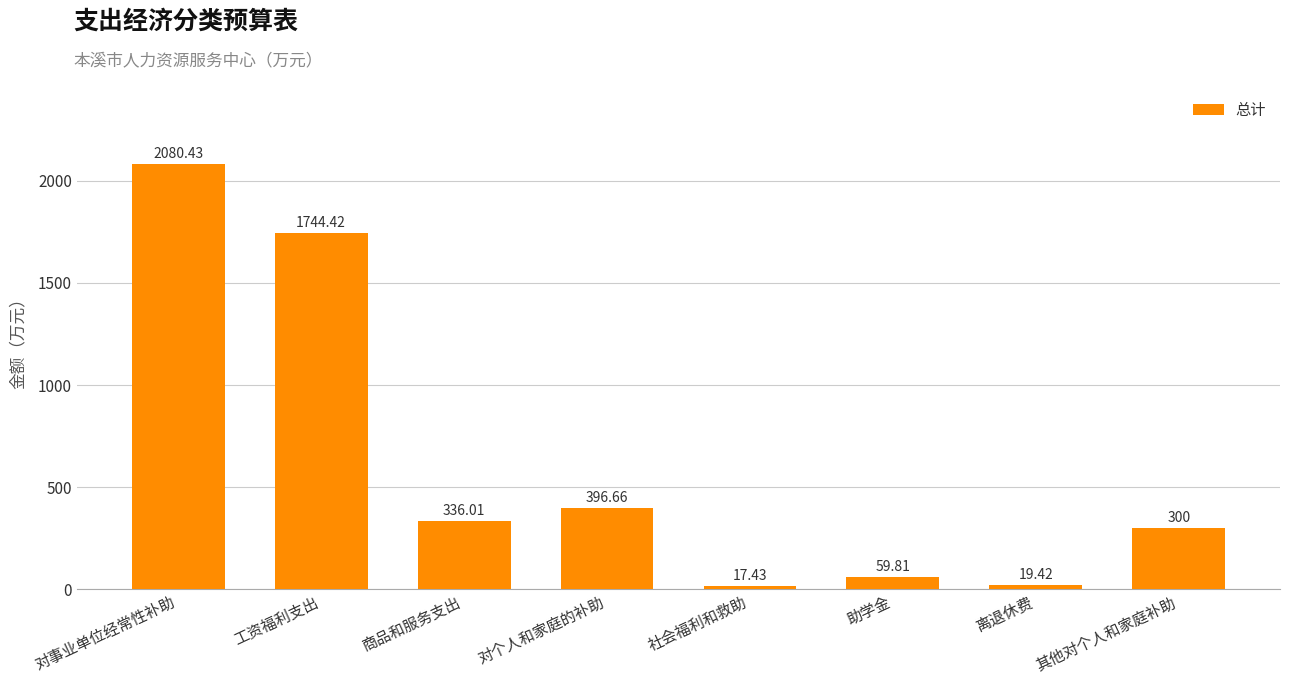

The value at 其他对个人和家庭补助 is 412.6. True or false?

False